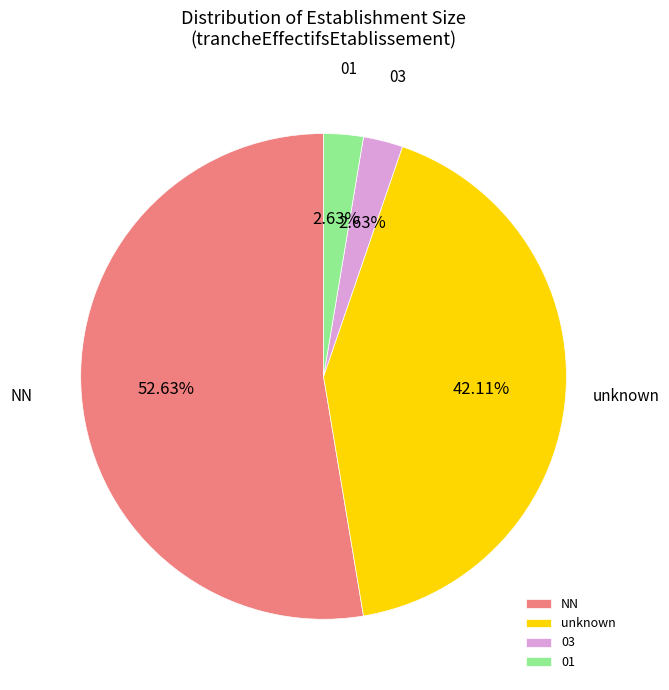

Is NN the majority of the pie?

Yes